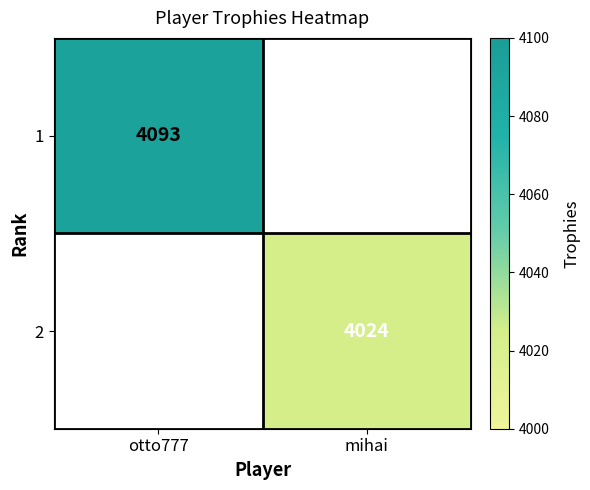

How many data points does each series have?

2